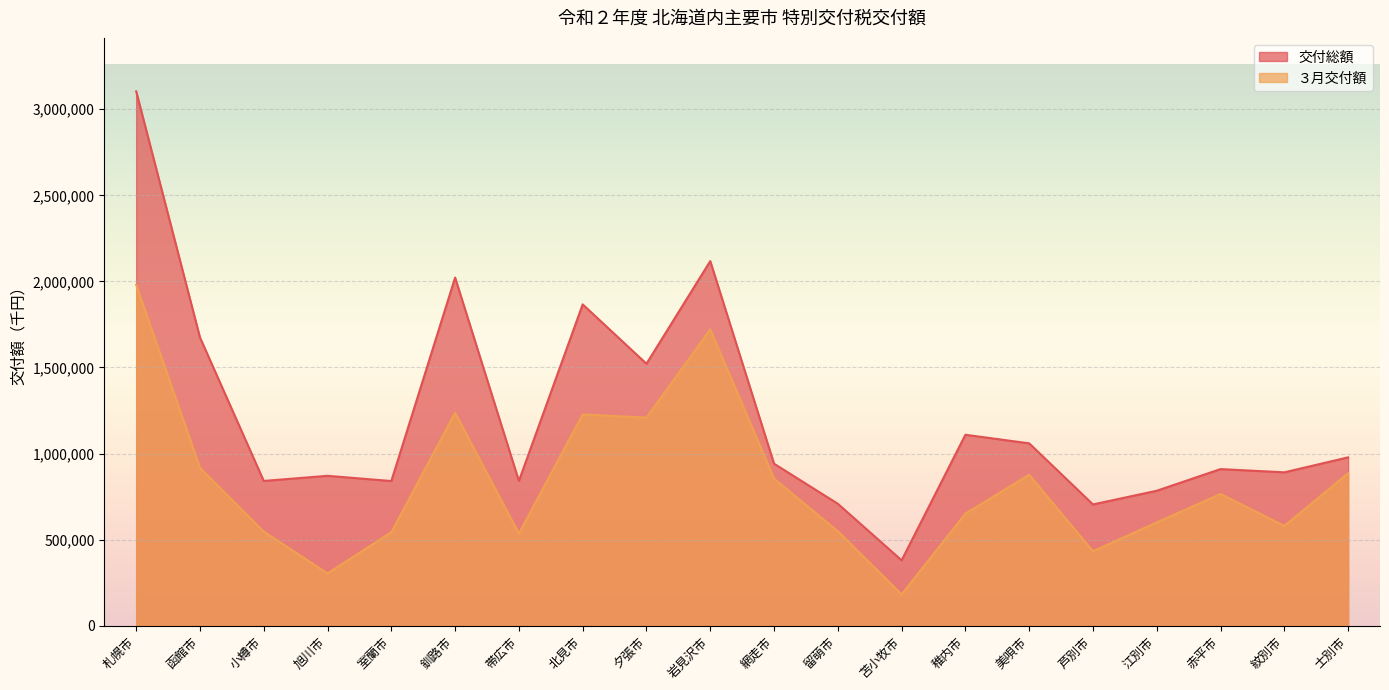

Reading left to right, extract all data points from this chart.

交付総額: 3103887	1674526	840997	870733	840466	2022218	840854	1866501	1521697	2117885	941112	708514	379963	1109164	1059405	704507	783989	909767	890980	977982
３月交付額: 1980038	917452	547122	303729	543129	1236645	535218	1227290	1208720	1721140	854208	548944	181950	651053	876839	432505	599976	765228	579744	885043